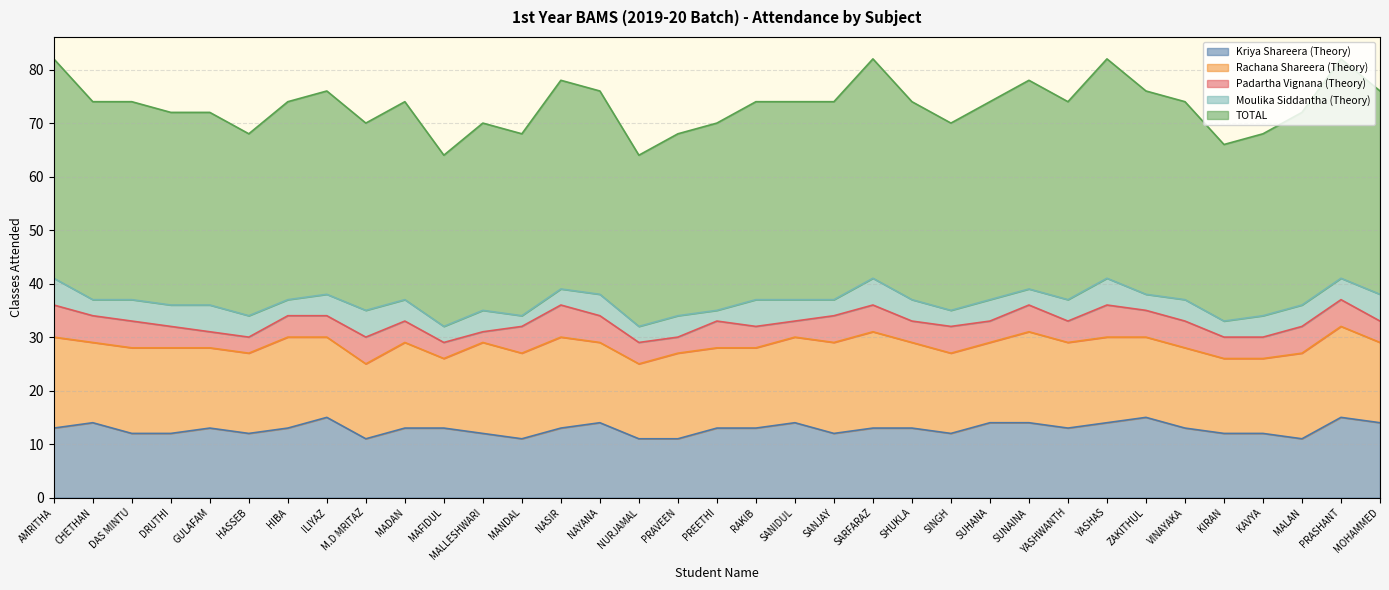

Count the number of categories in the chart.

35